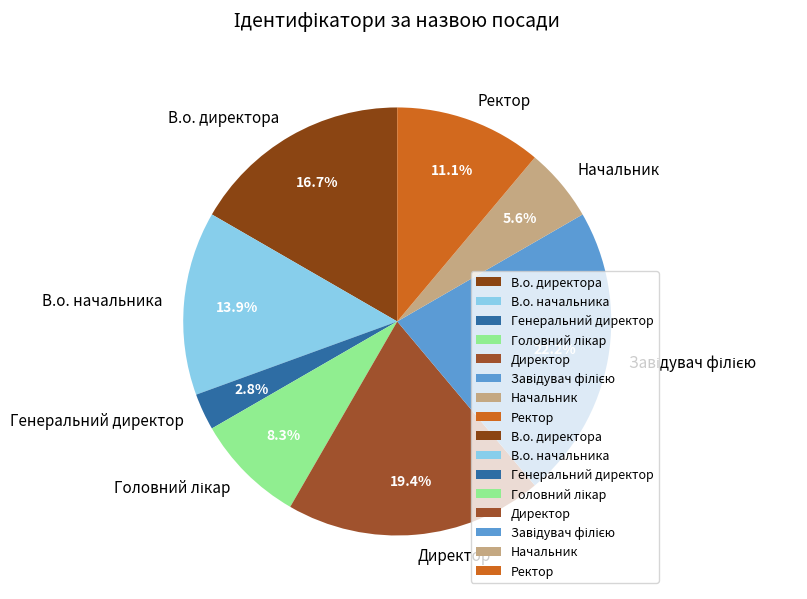

Which has a higher value, Ректор or Генеральний директор?

Ректор